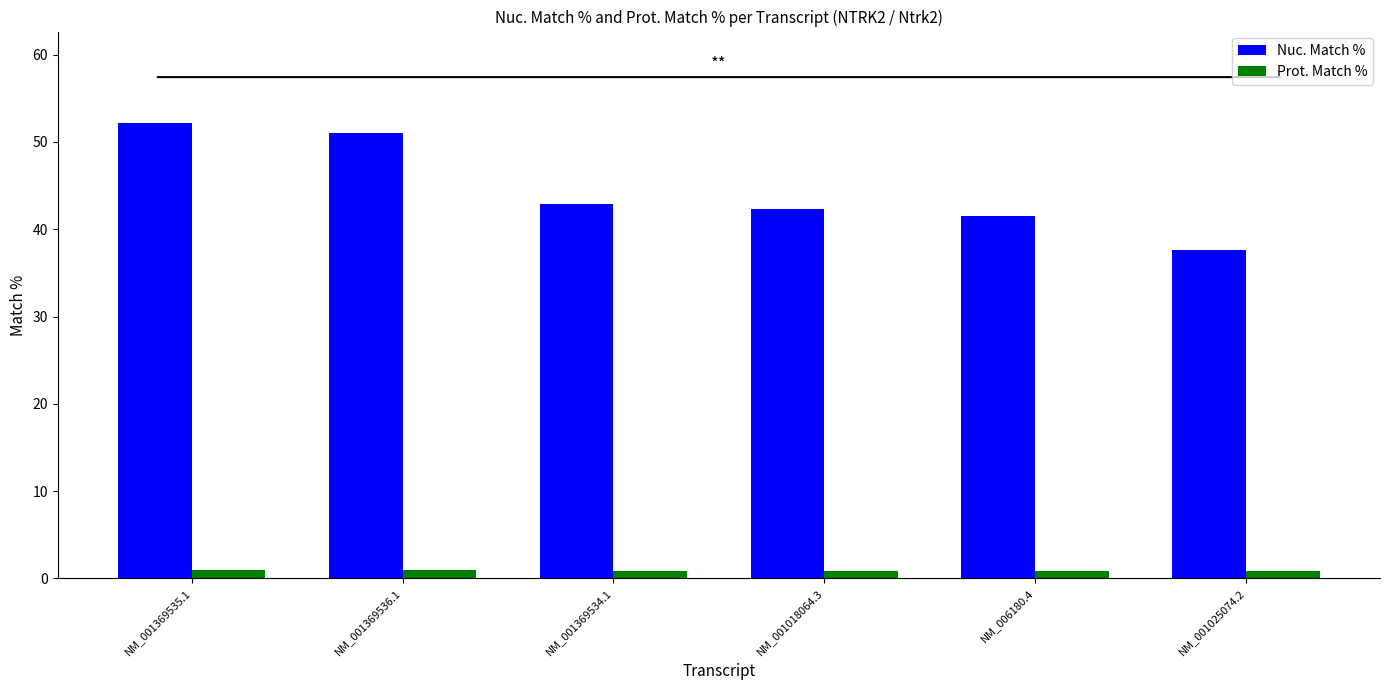

What is the difference between the maximum and minimum values in the Nuc. Match % series?

14.6